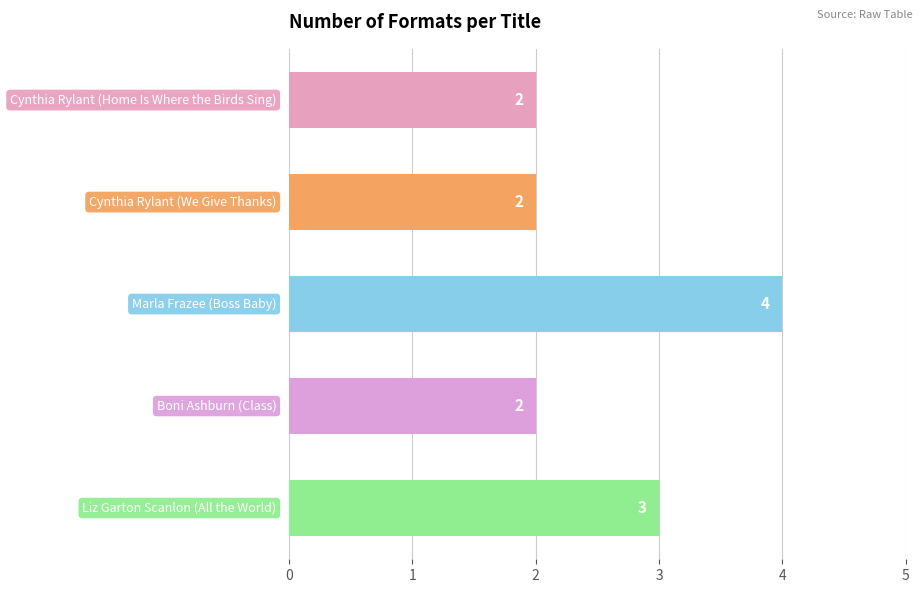

Are the bars grouped side by side (vs. stacked)?

No